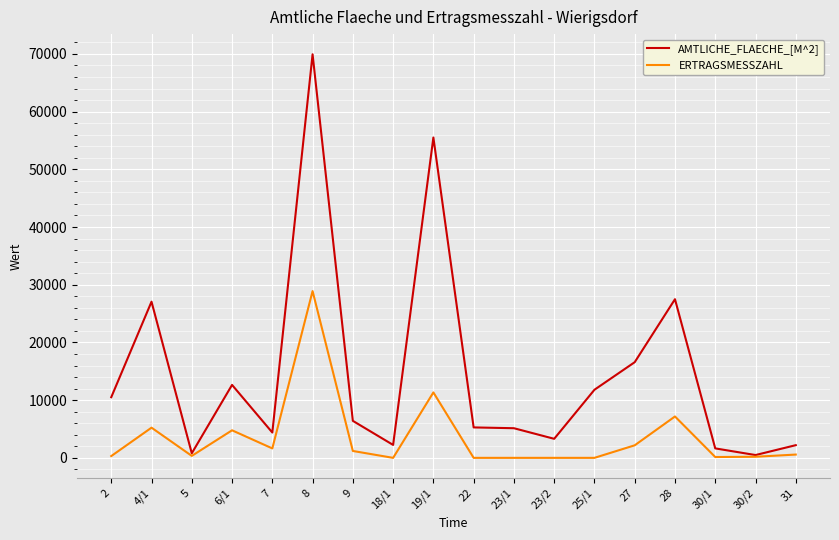

What is the difference between the second highest and minimum values in the AMTLICHE_FLAECHE_[M^2] series?

55024